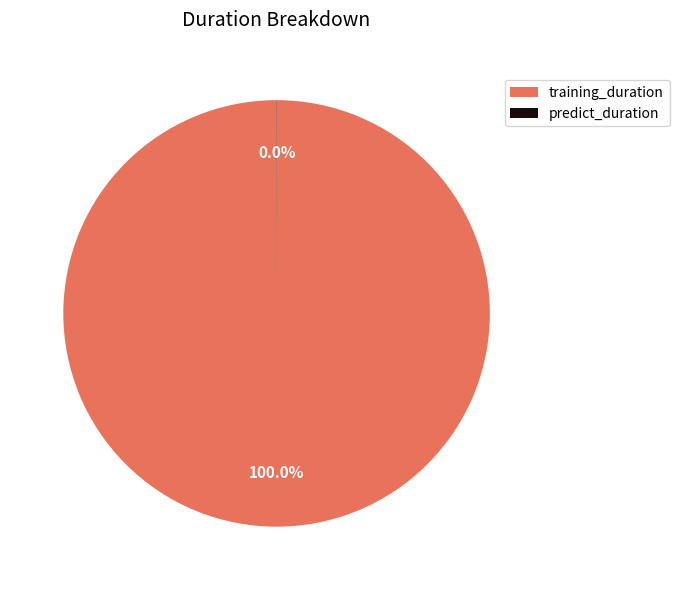

To the nearest percent, what is the difference between the largest and smallest slice percentages?

100%